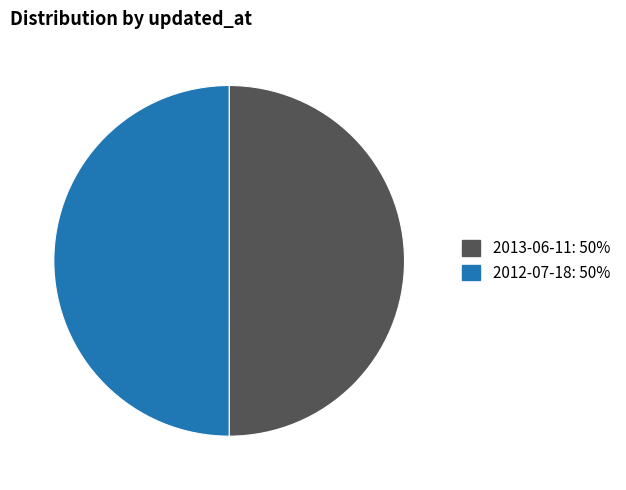

Is it true that 2012-07-18: 50% is 50% of the pie?

True